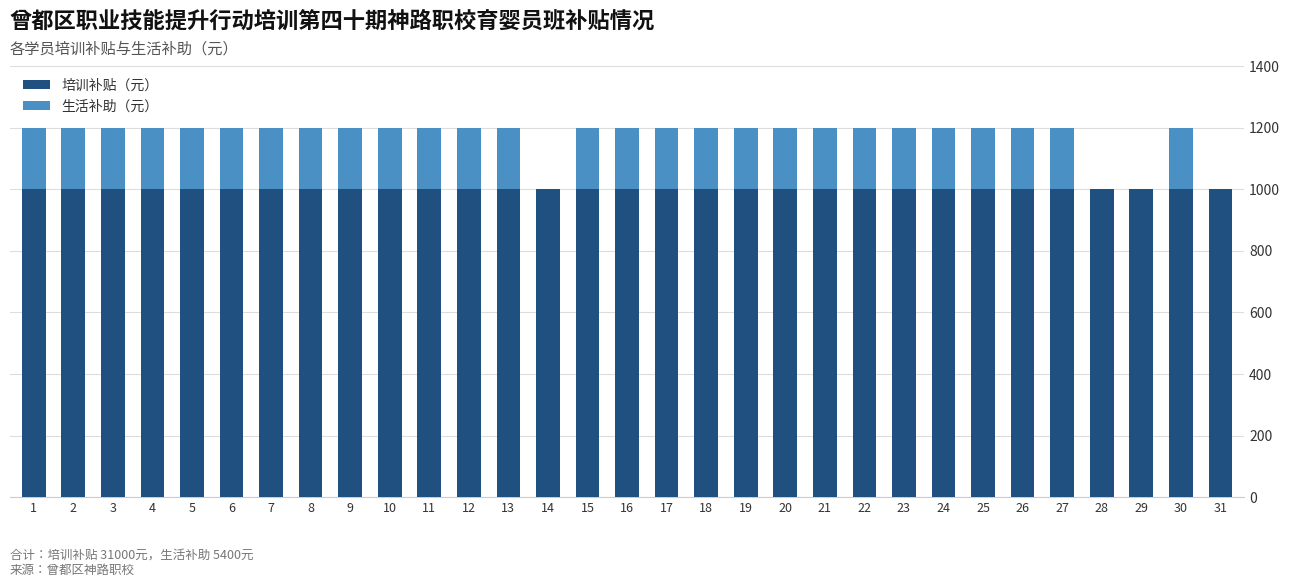

What is the total value across all series at 19?

1200